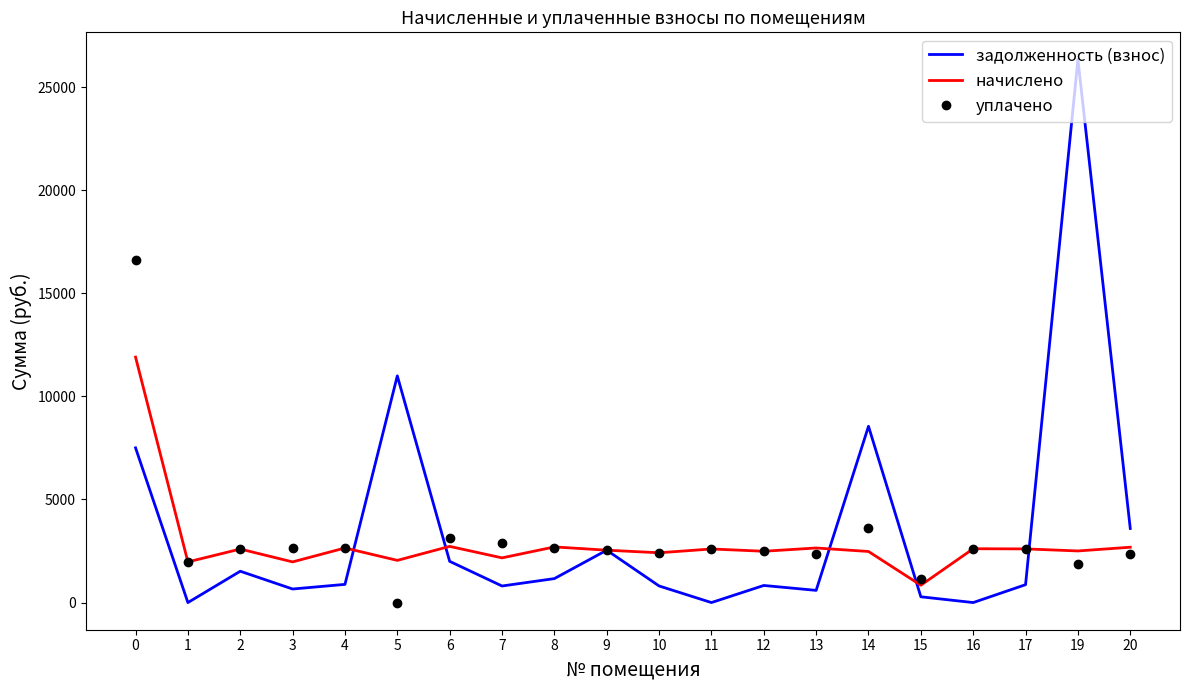

Between which two adjacent categories do задолженность (взнос) and уплачено first intersect?

4 and 5